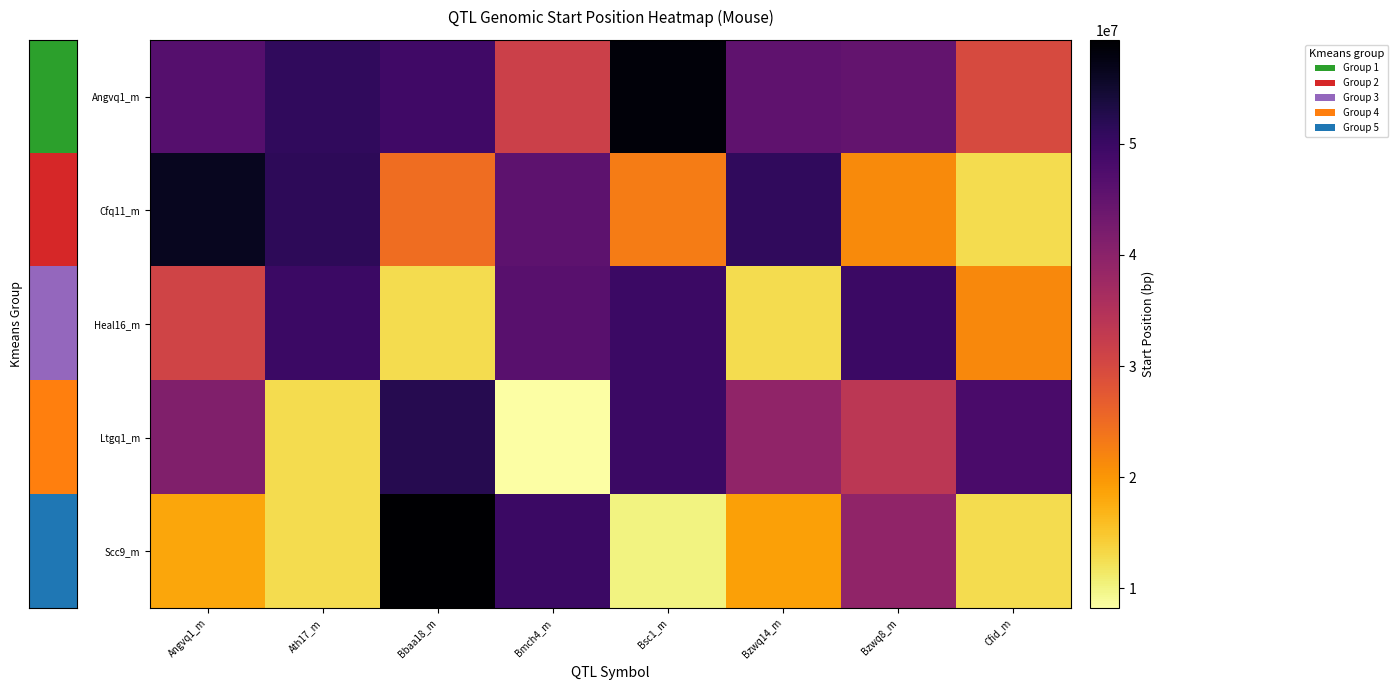

What is the total value across all series at Bzwq8_m?

189084464